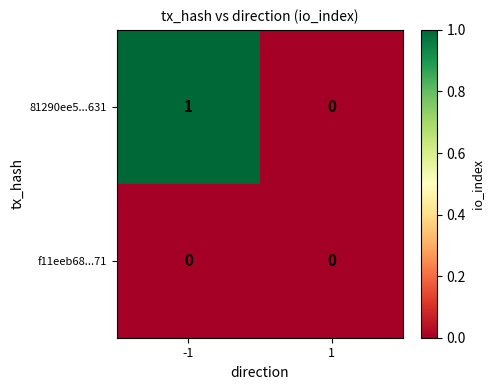

What is the spread (max minus min) of values at -1?

1